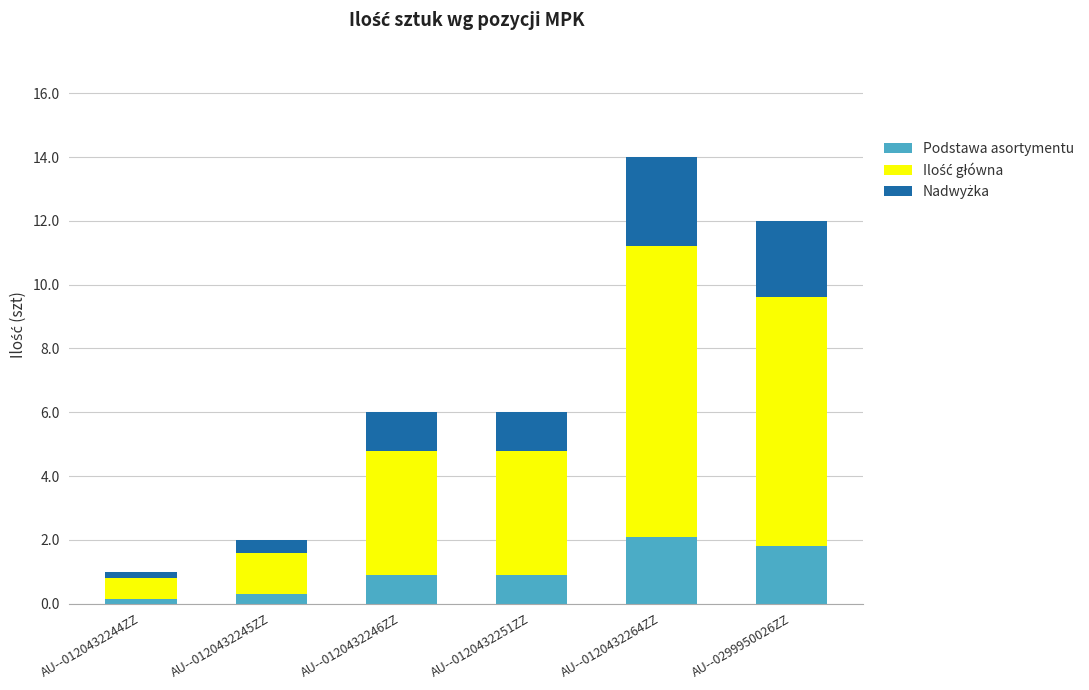

The Podstawa asortymentu series shows 1.8 at AU--0299950026ZZ. True or false?

True